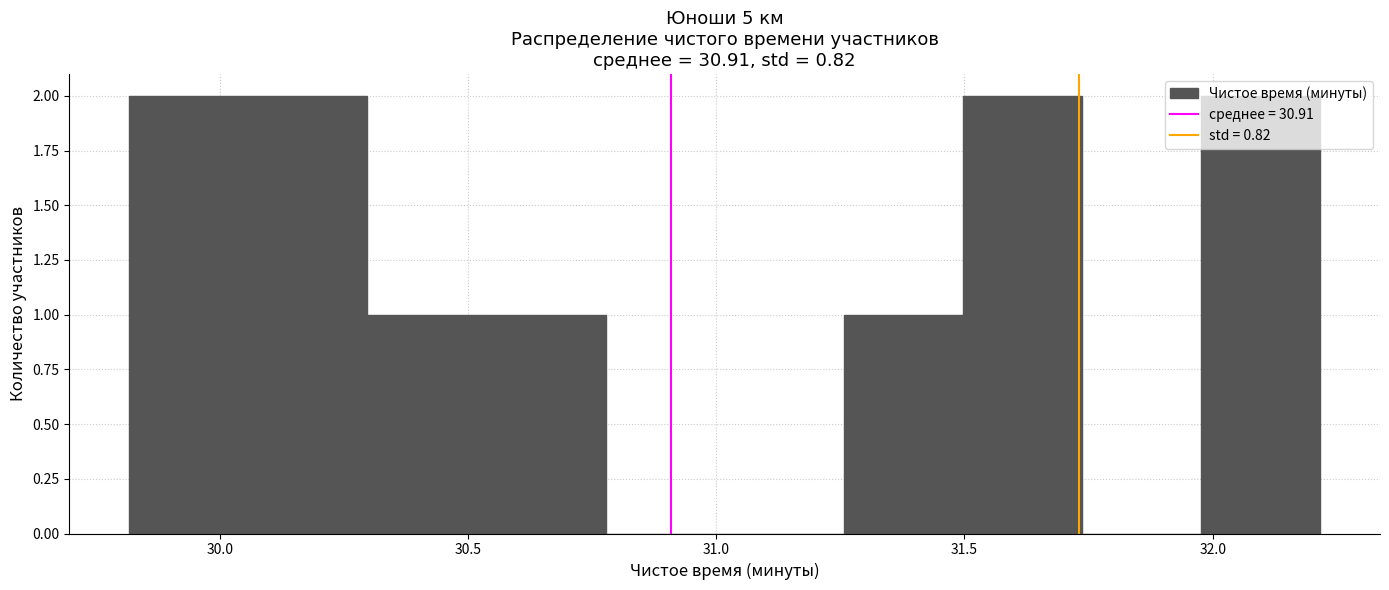

What is the height of the bar covering 31.25 to 31.50 on the x-axis? Neither the bar edges nor the heights are printed on the chart, so give them approximately, as read against the axes.

1